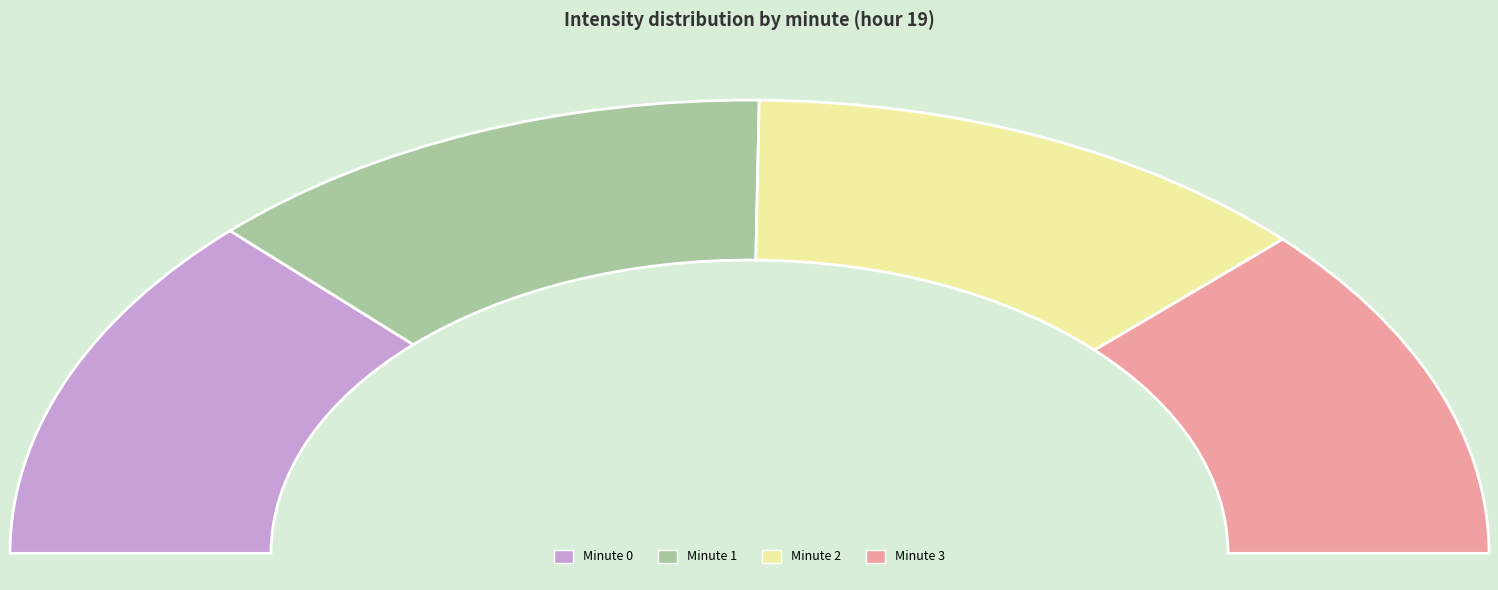

To the nearest percent, what percentage of the pie is Minute 2?

25%